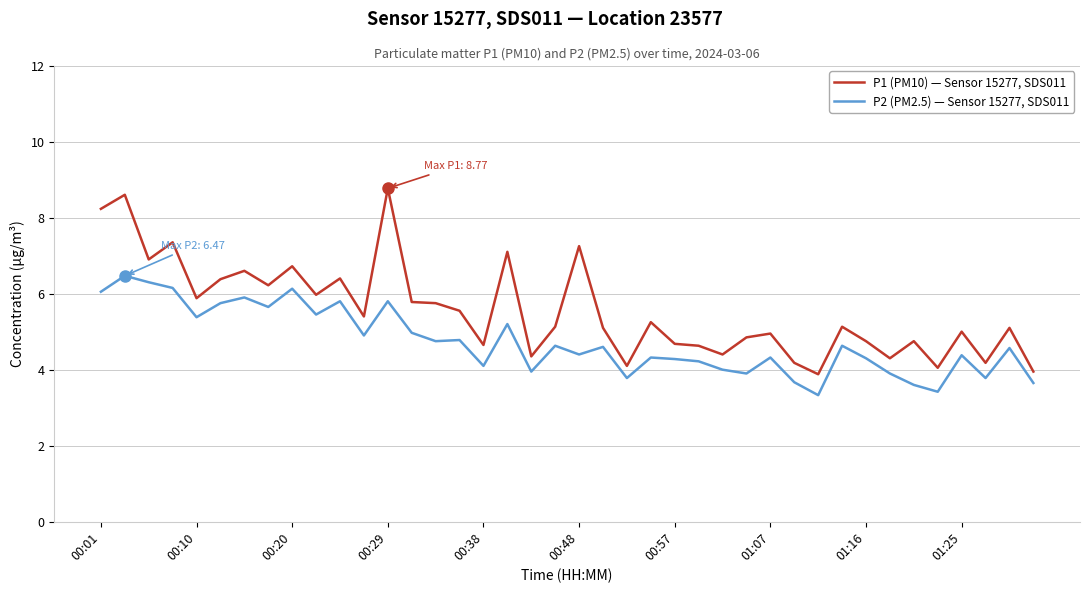

List the series in order of their peak value, lowest first.

P2 (PM2.5) — Sensor 15277, SDS011, P1 (PM10) — Sensor 15277, SDS011